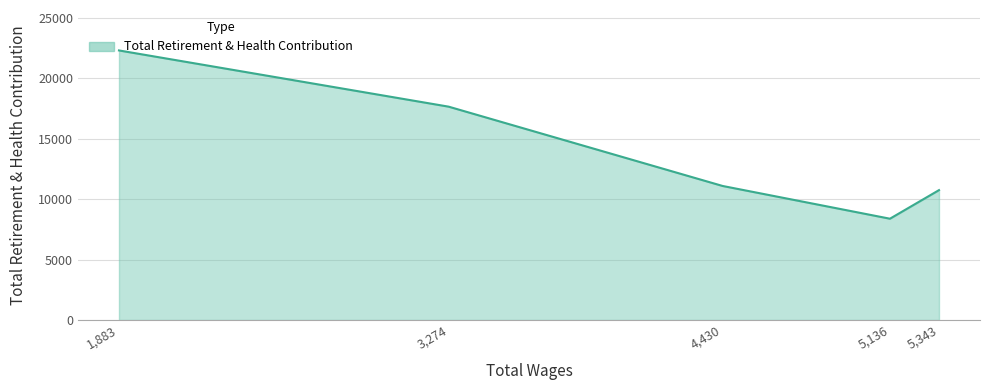

What is the ratio of the value at 5136.0 to the value at 4430.0?

0.8